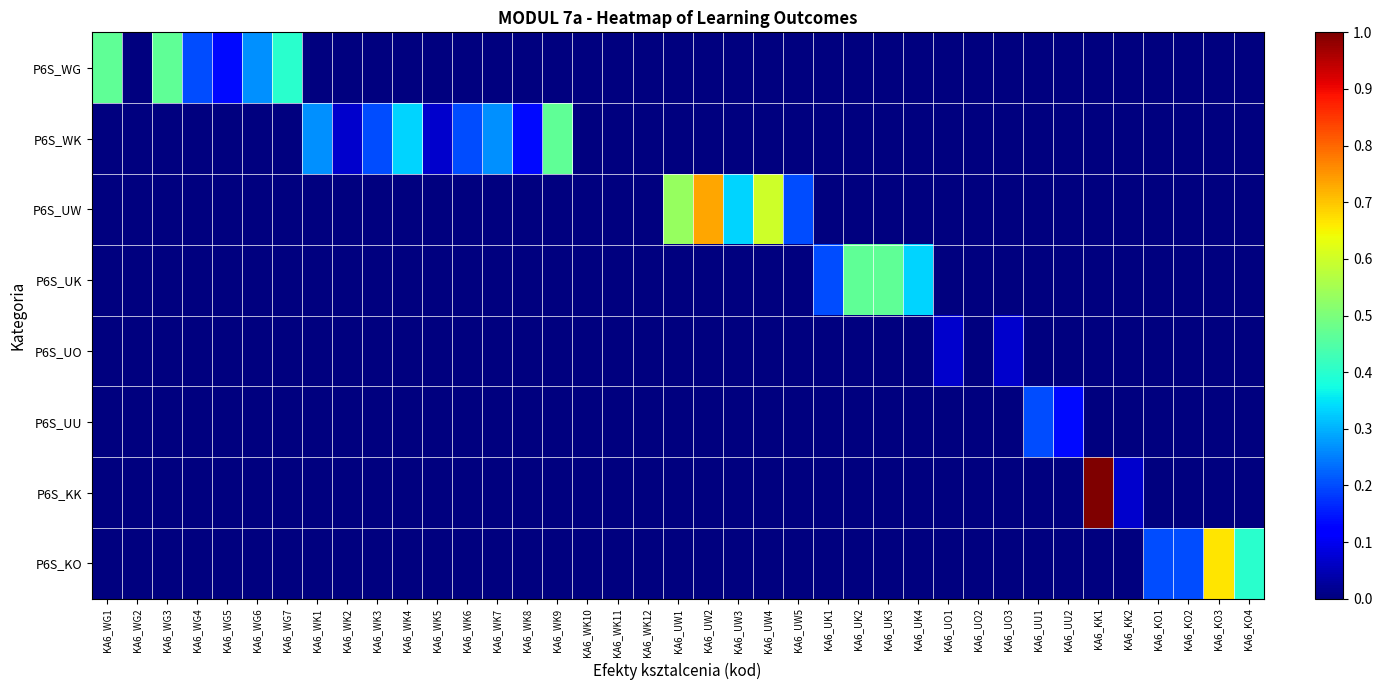

Count the number of data series in this chart.

8